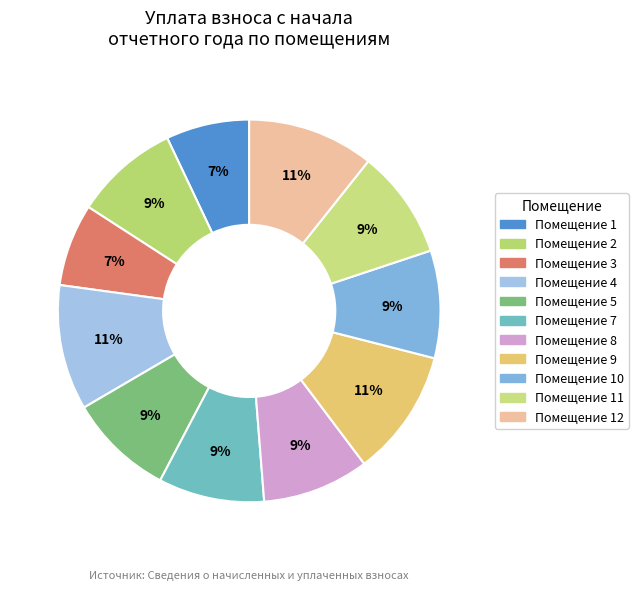

Is there any slice that represents more than half of the pie?

No